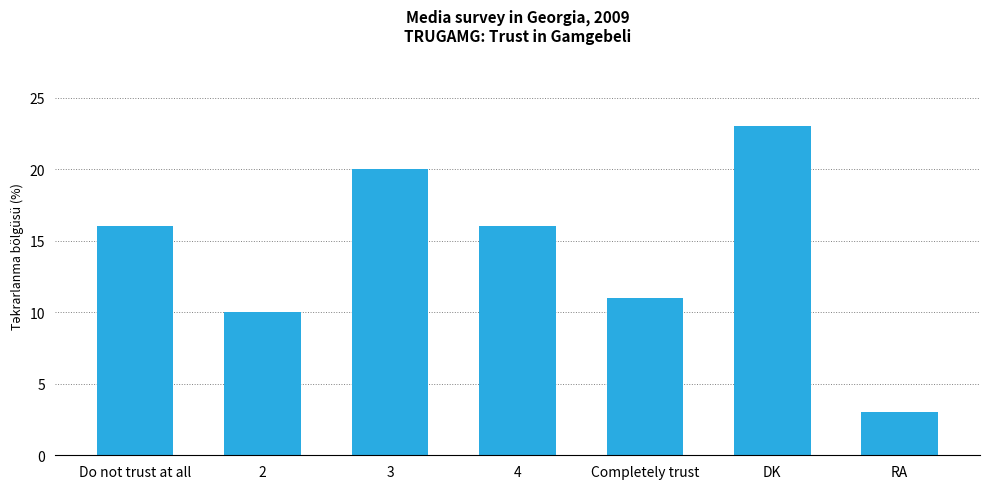

Read the value at Do not trust at all, to the nearest 5.

15